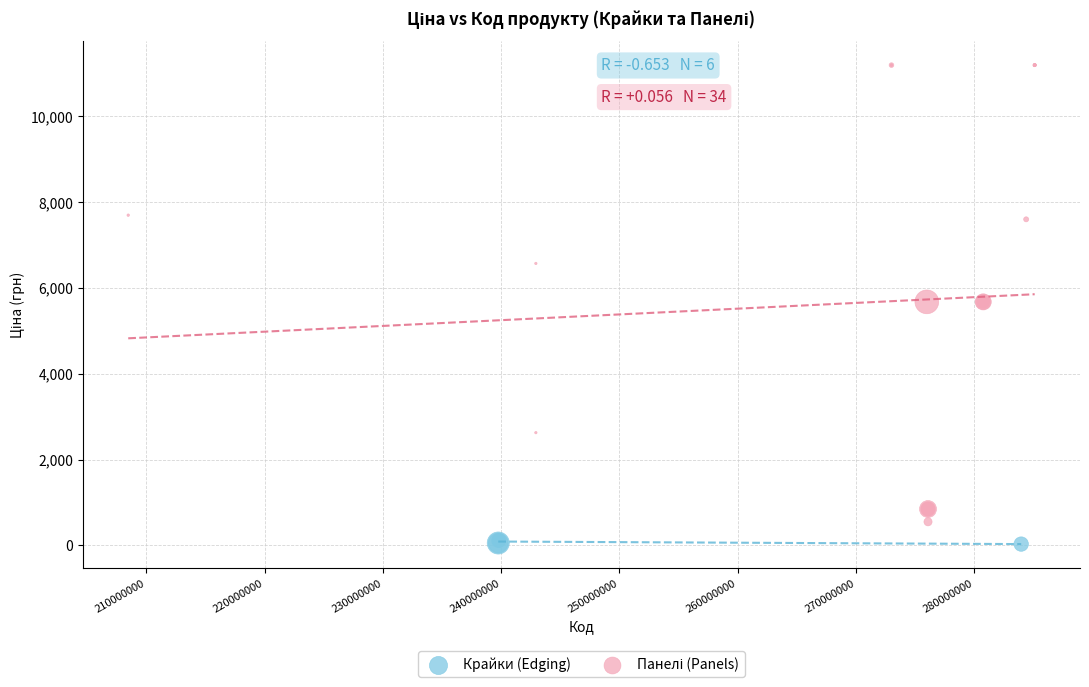

Which series reaches the minimum Y coordinate?

Крайки (Edging)